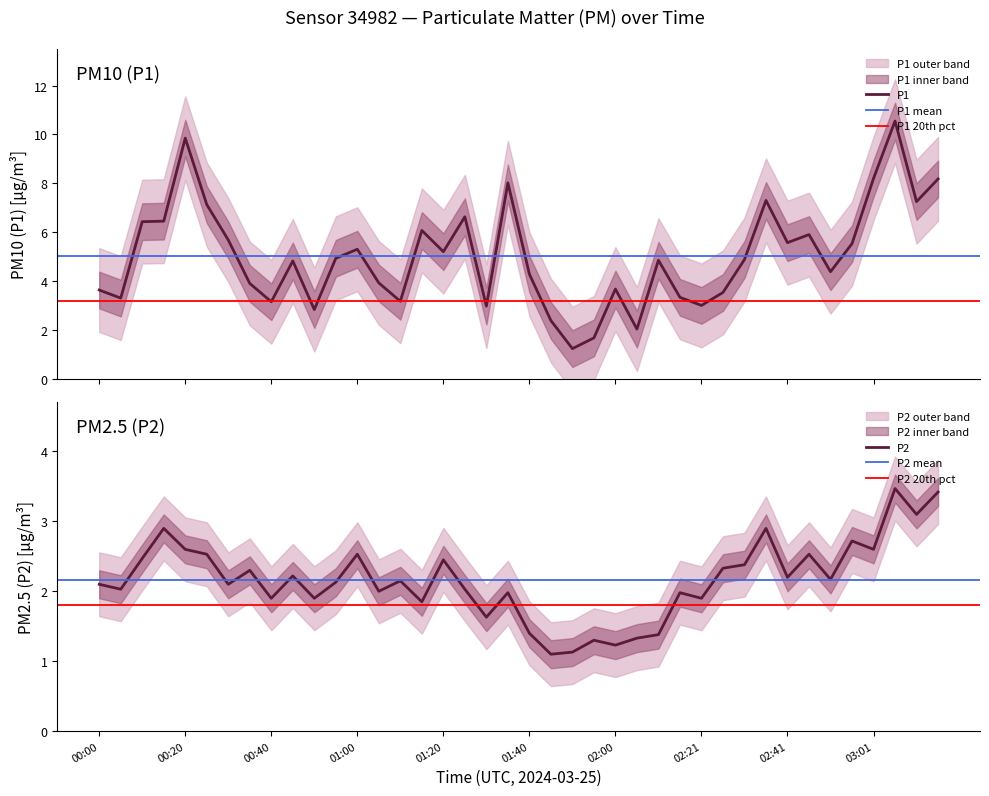

What value does the P2 series have at 00:15?

2.9